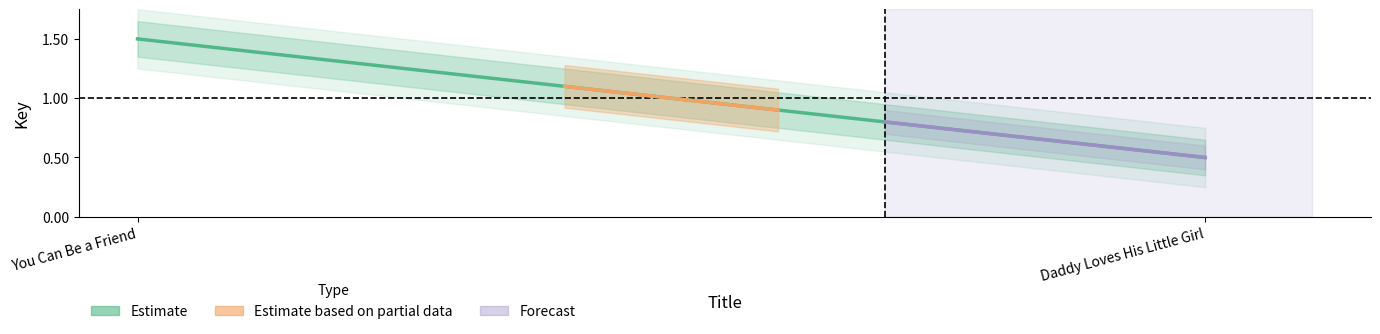

What position from the left is You Can Be a Friend?

1